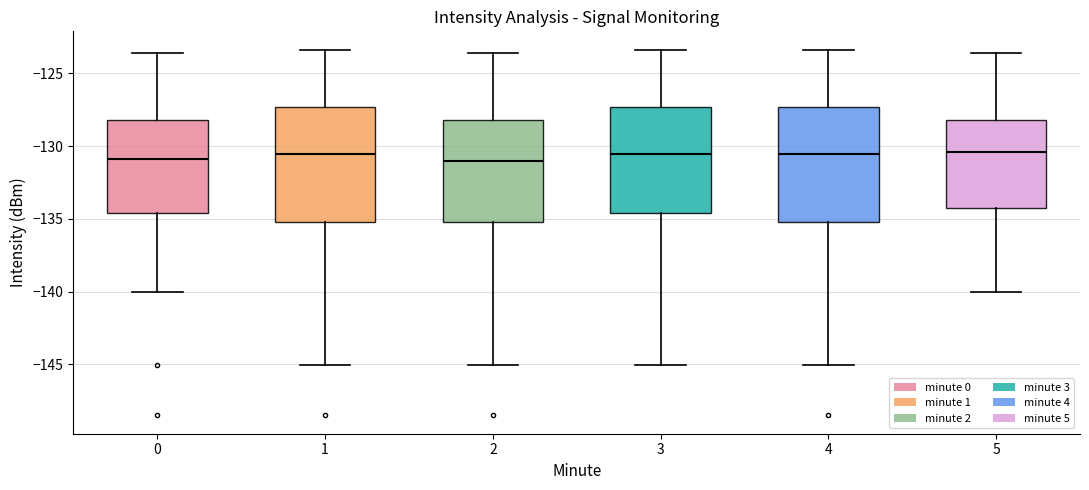

Reading left to right, transcribe this box plot: for each box, give where its median line is, the range the box spans, and where its two whiskers end, as read against the y-axis. The values are not printed on the chart, so give them approximately, as read against the axis.

0: median -131.0, box -134.5 to -128.0, whiskers -140.0 to -123.5
1: median -130.5, box -135.0 to -127.5, whiskers -145.0 to -123.5
2: median -131.0, box -135.0 to -128.0, whiskers -145.0 to -123.5
3: median -130.5, box -134.5 to -127.5, whiskers -145.0 to -123.5
4: median -130.5, box -135.0 to -127.5, whiskers -145.0 to -123.5
5: median -130.5, box -134.5 to -128.0, whiskers -140.0 to -123.5